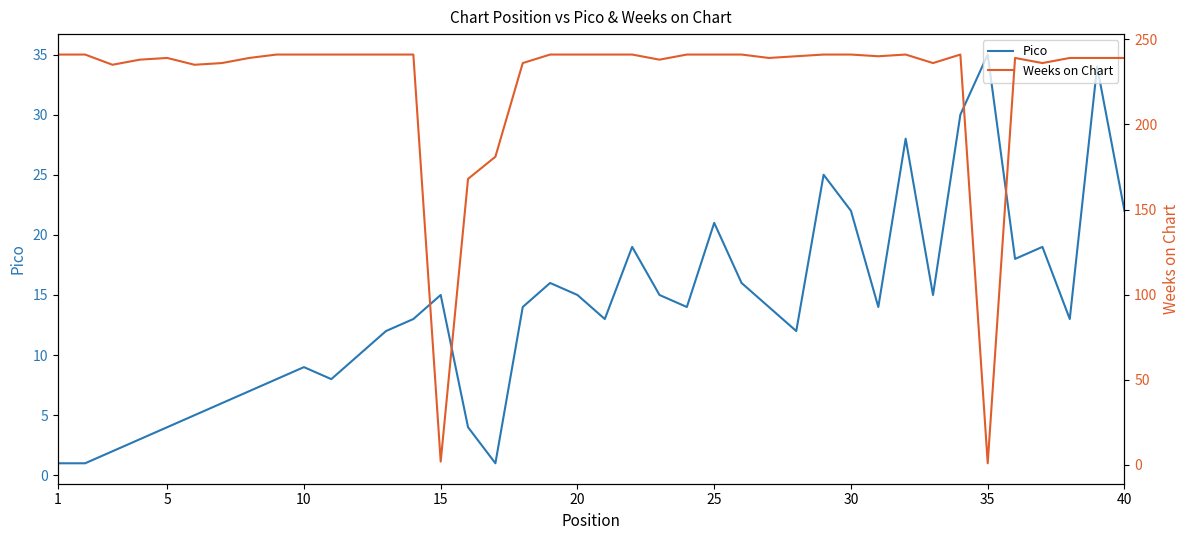

Which label corresponds to the largest value in the chart?

1